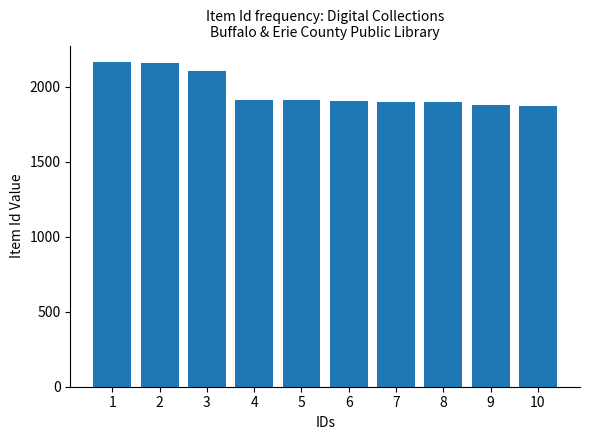

True or false: the data shows 1870 at 10.

True